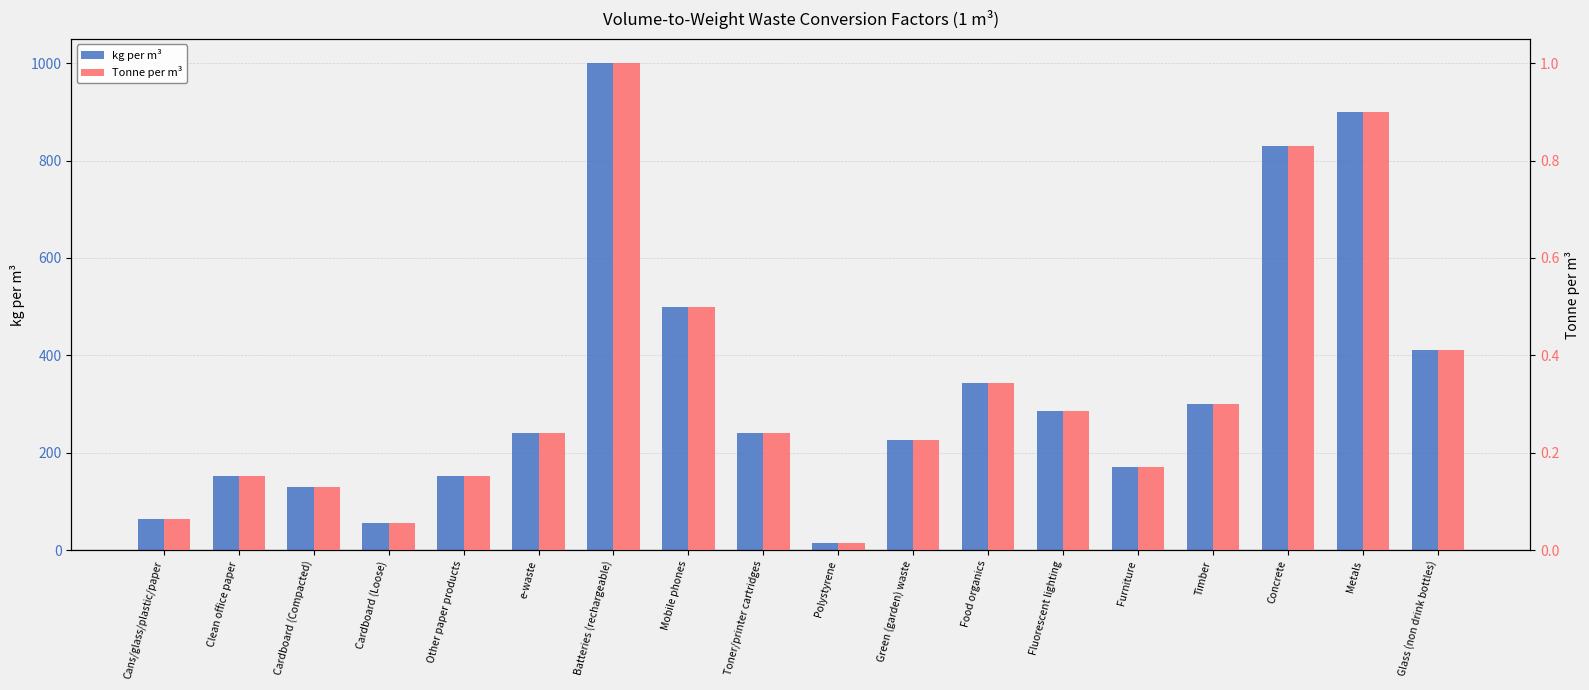

What is the label of the 8th bar from the right?

Green (garden) waste